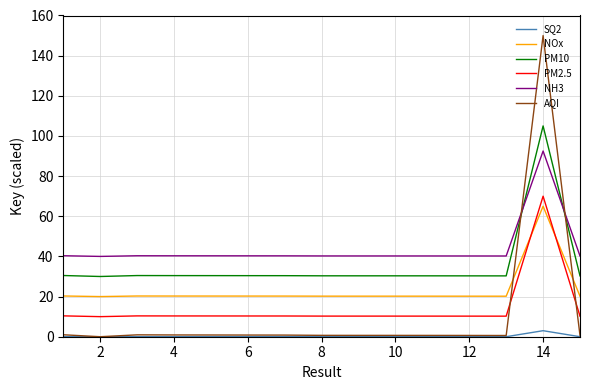

What are all the series names shown in the legend?

SQ2, NOx, PM10, PM2.5, NH3, AQI